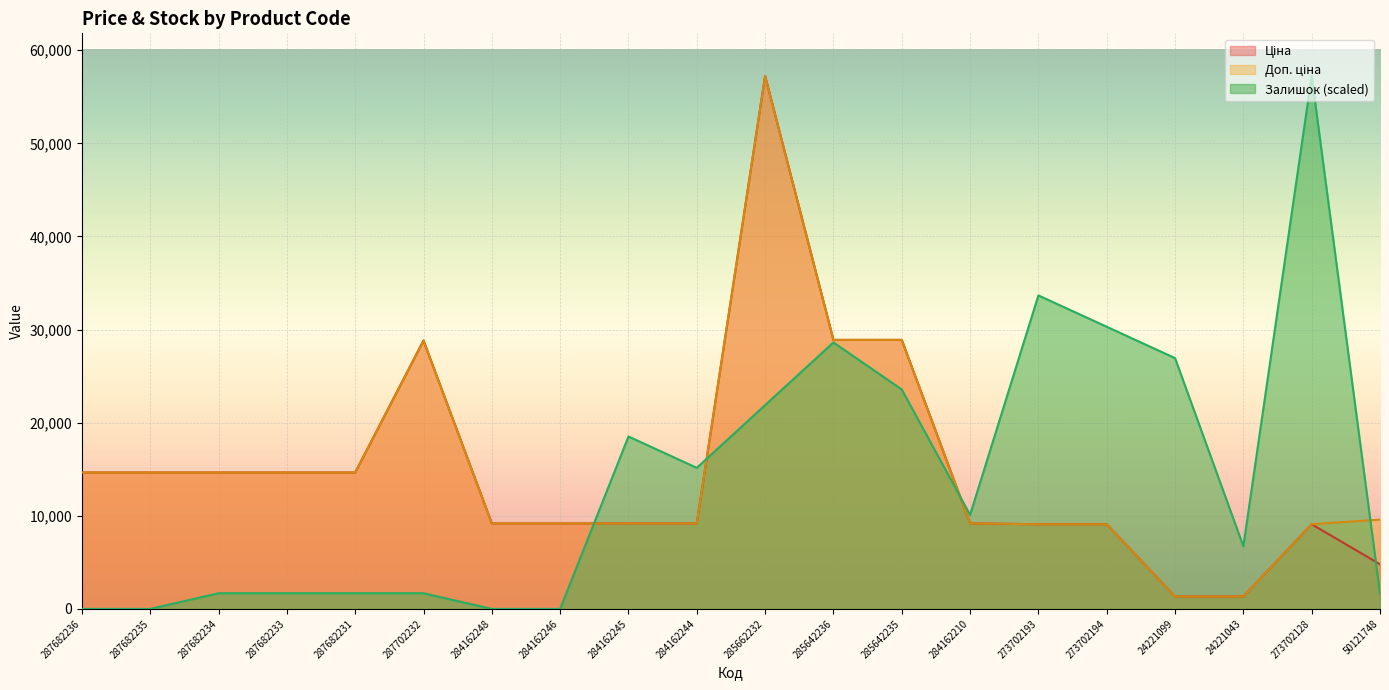

At which category does Доп. ціна reach its first local peak?

287702232